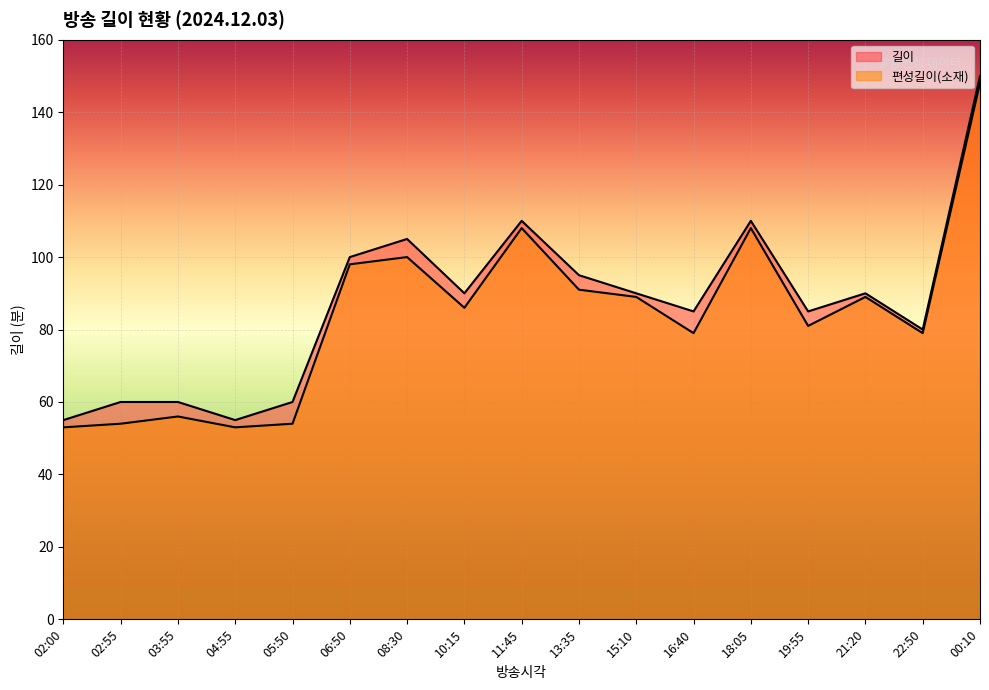

True or false: 길이 has a value of 110 at 11:45.

True